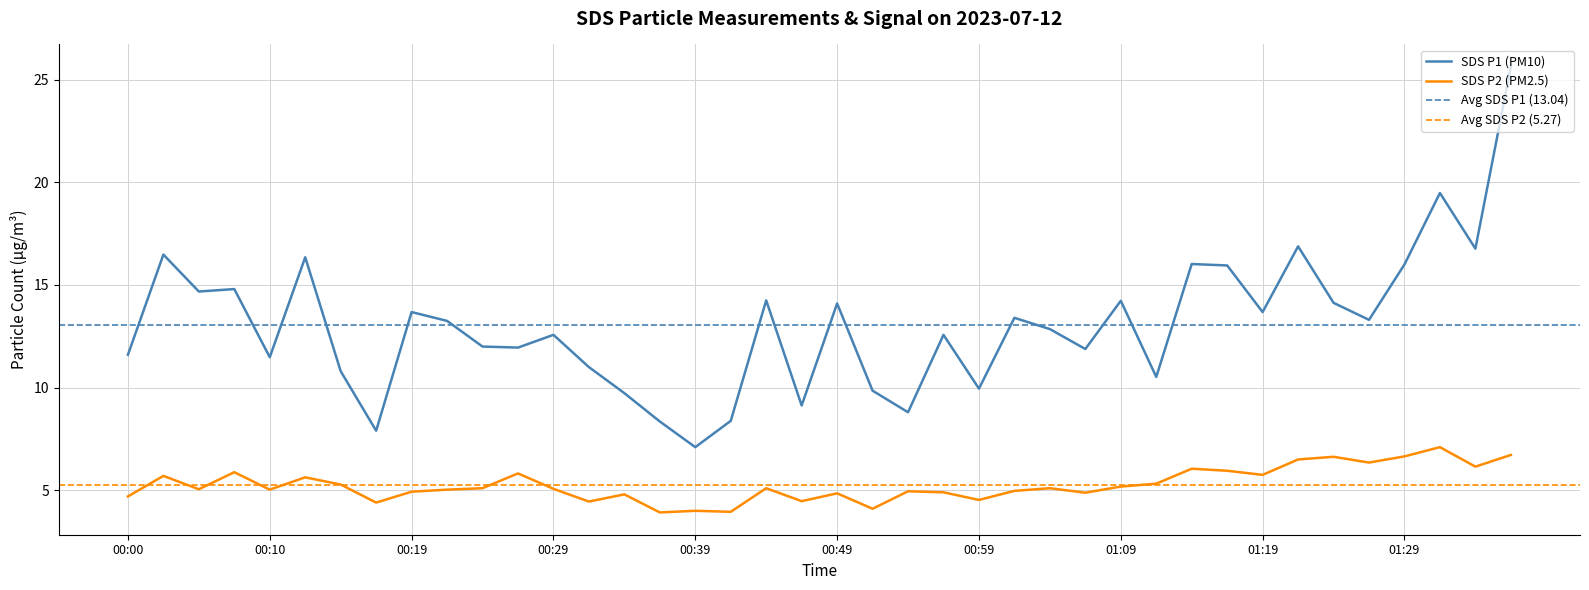

At which label does SDS_P1 reach its minimum?

00:39